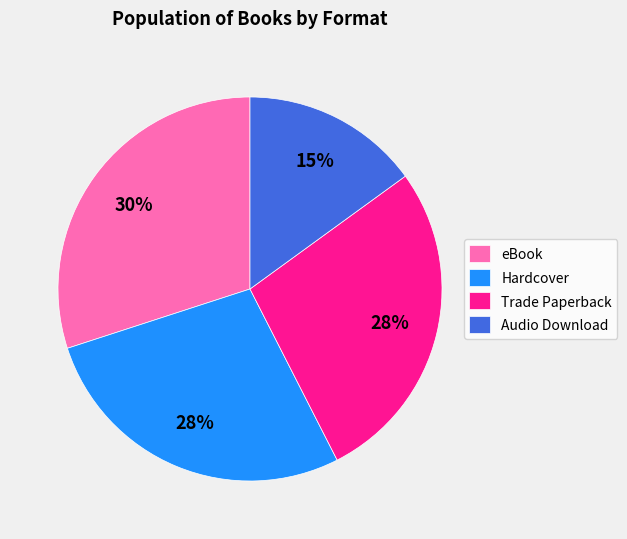

Is the sum of Trade Paperback and Hardcover greater than half?

Yes